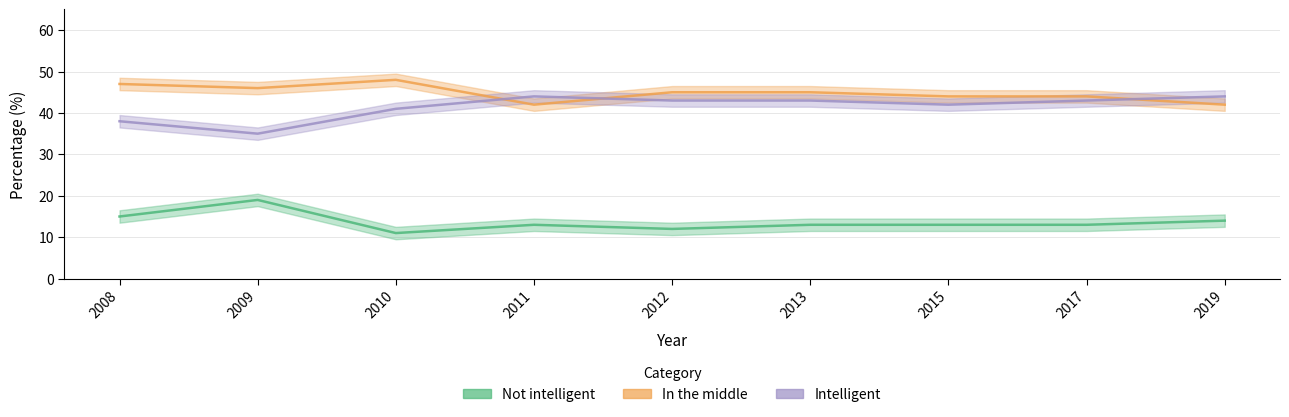

Does the chart have visible grid lines?

Yes